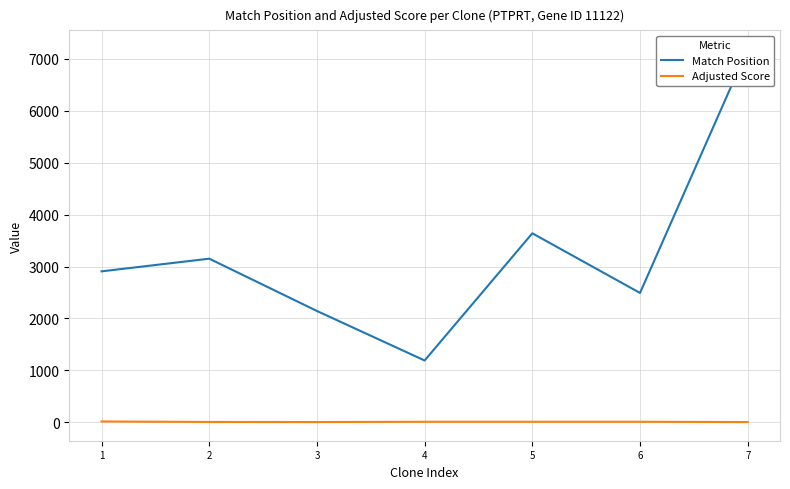

List the series in order of their peak value, highest first.

Match Position, Adjusted Score